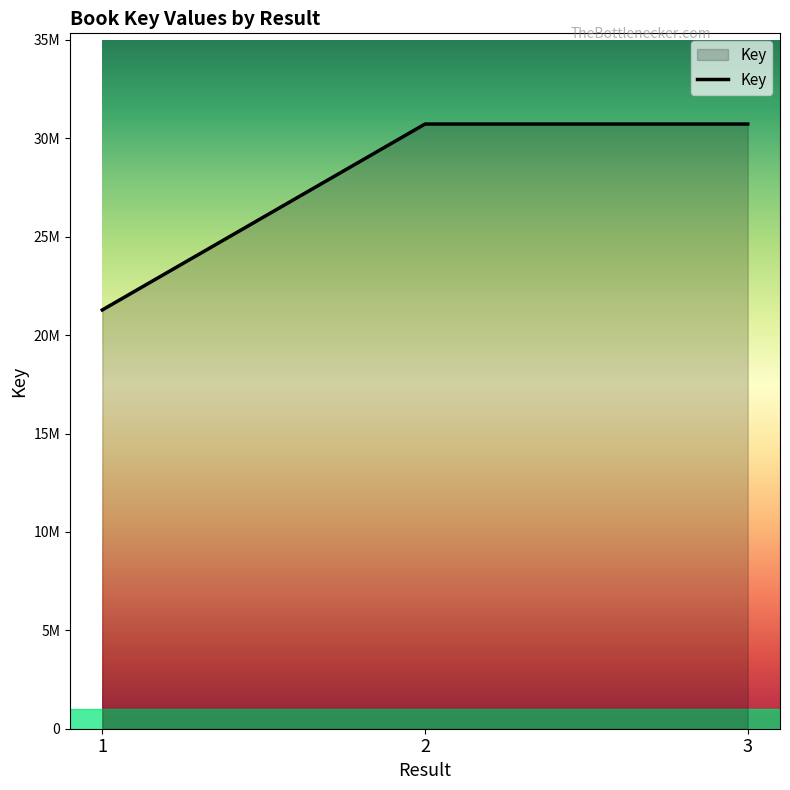

Does the chart display data point markers on the line(s)?

No